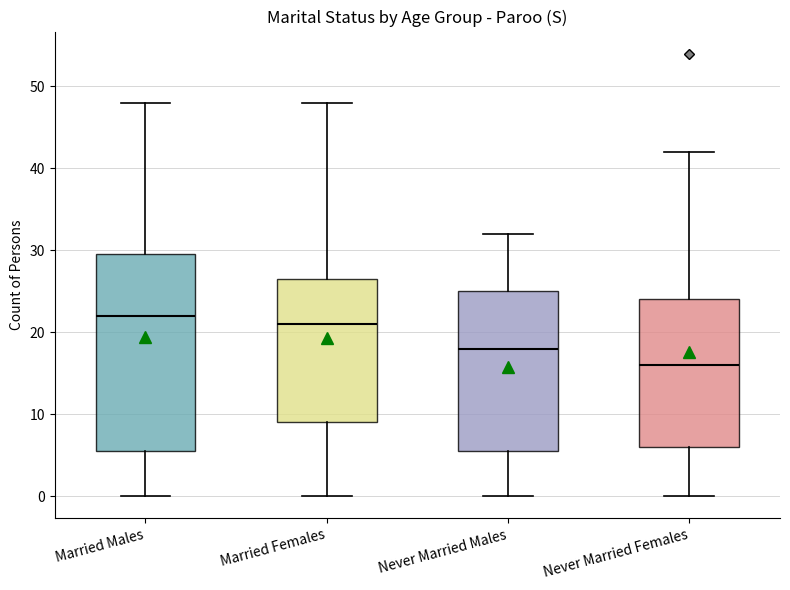

Which box is the tallest, from its lower edge to its upper edge?

Married Males